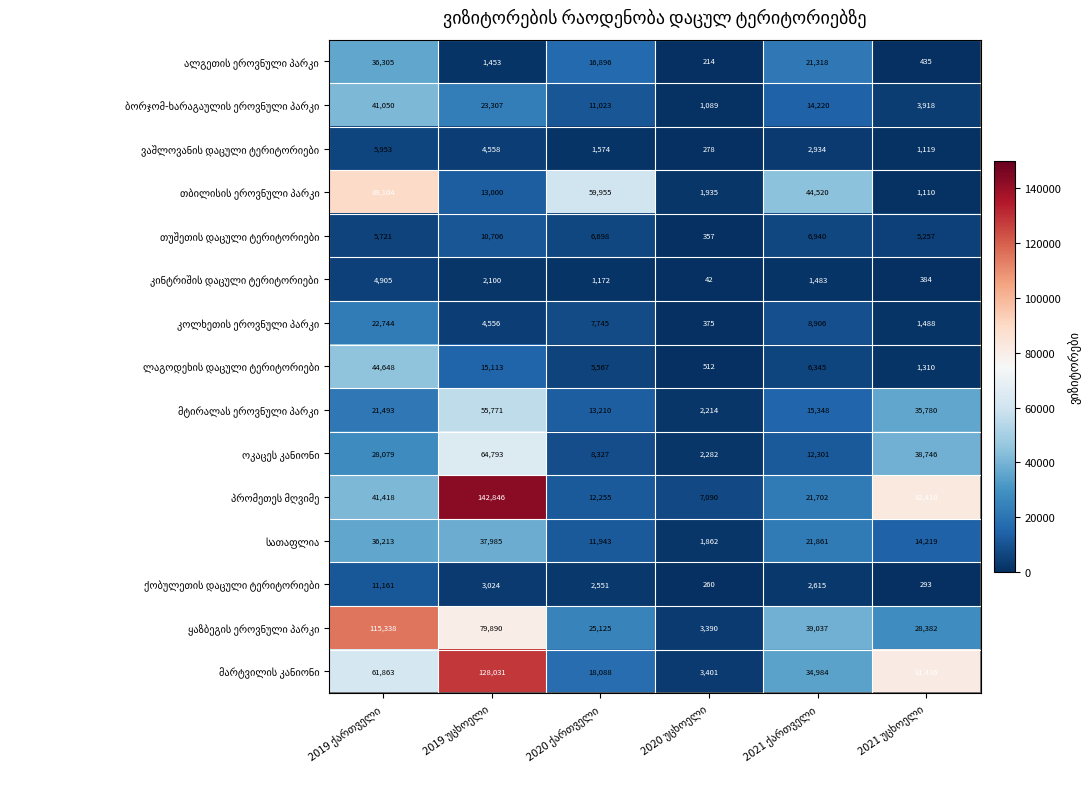

How many categories are shown in the chart?

6